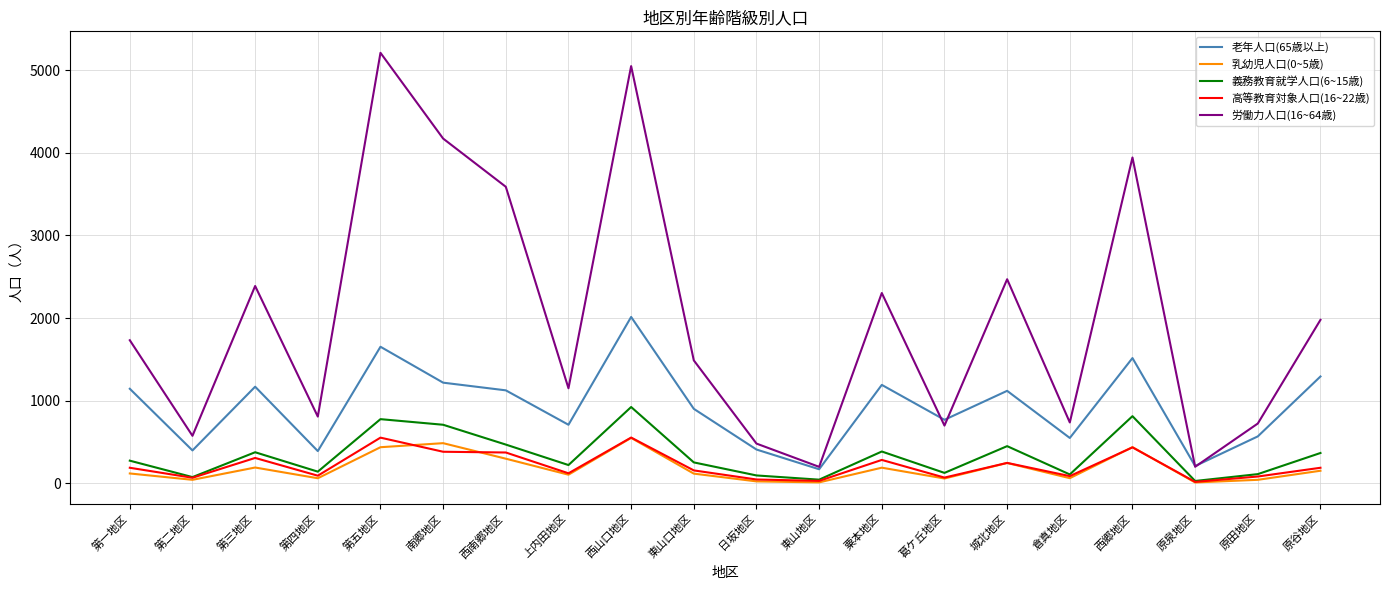

The value of 老年人口(65歳以上) at 第五地区 is 1652. True or false?

True